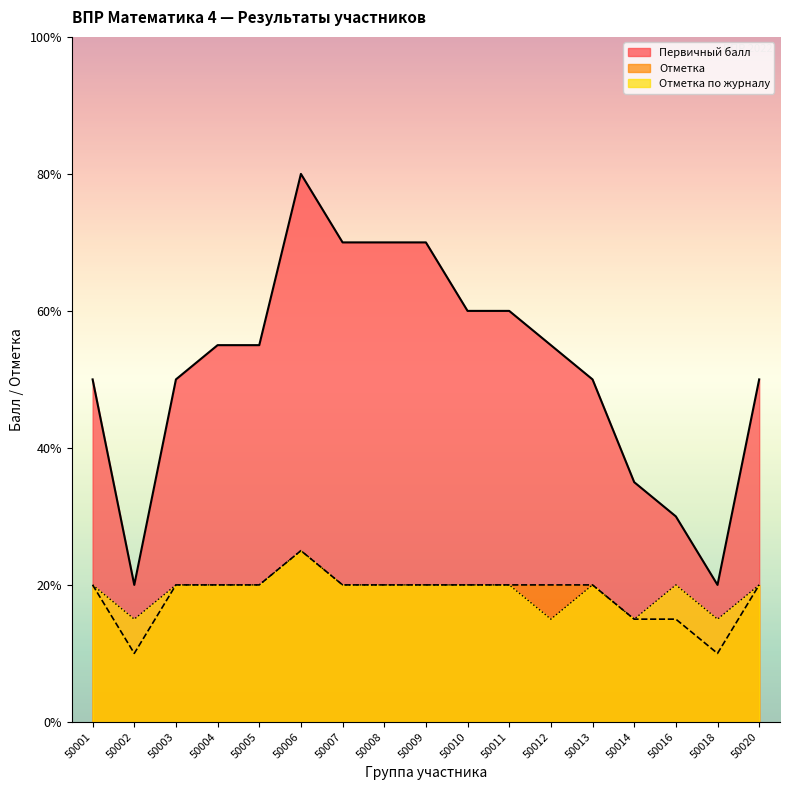

True or false: Отметка по журналу and Первичный балл intersect in this chart.

False